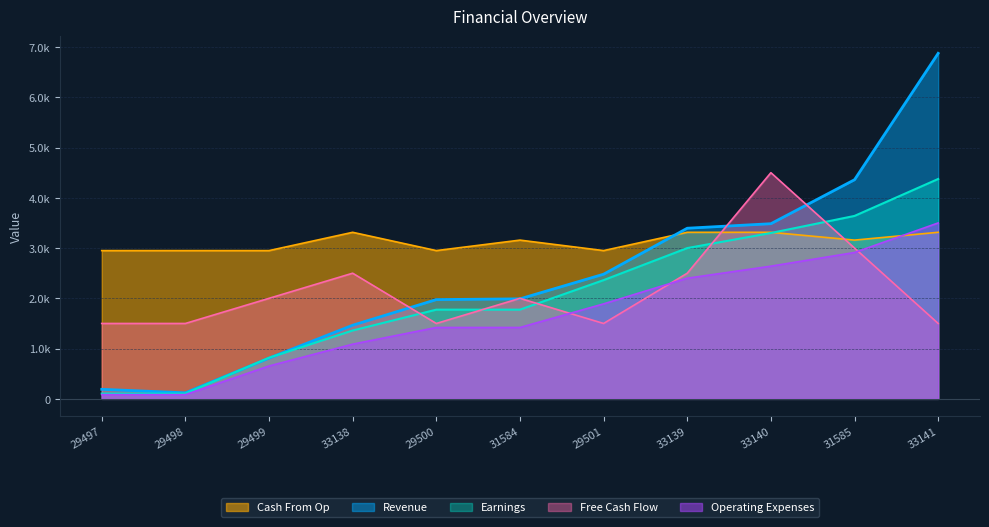

True or false: Free Cash Flow has more than 0 interior local peaks.

True